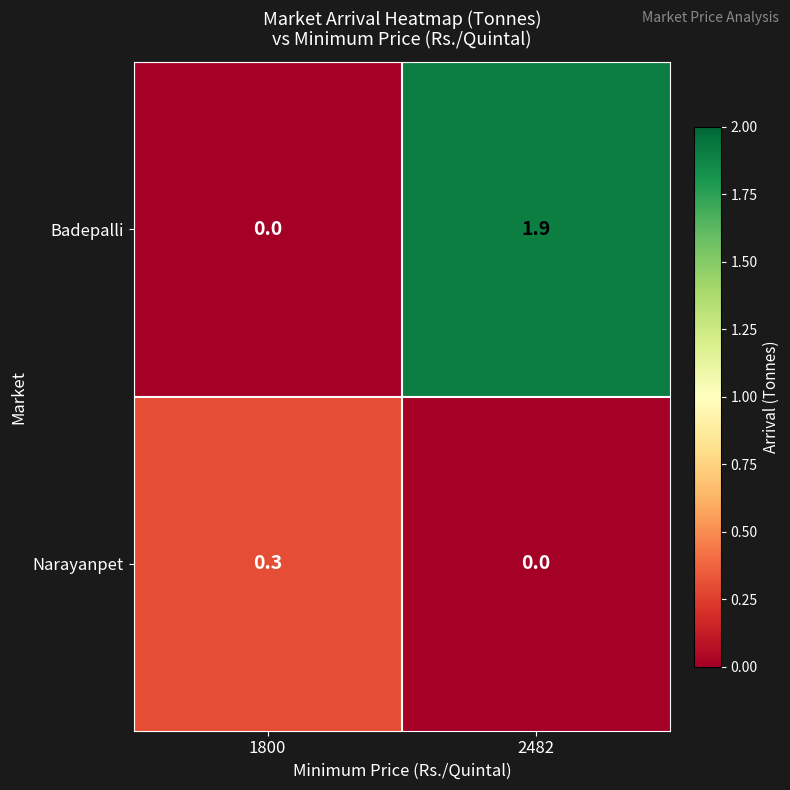

What is the difference between the maximum and minimum values in the Narayanpet series?

0.3